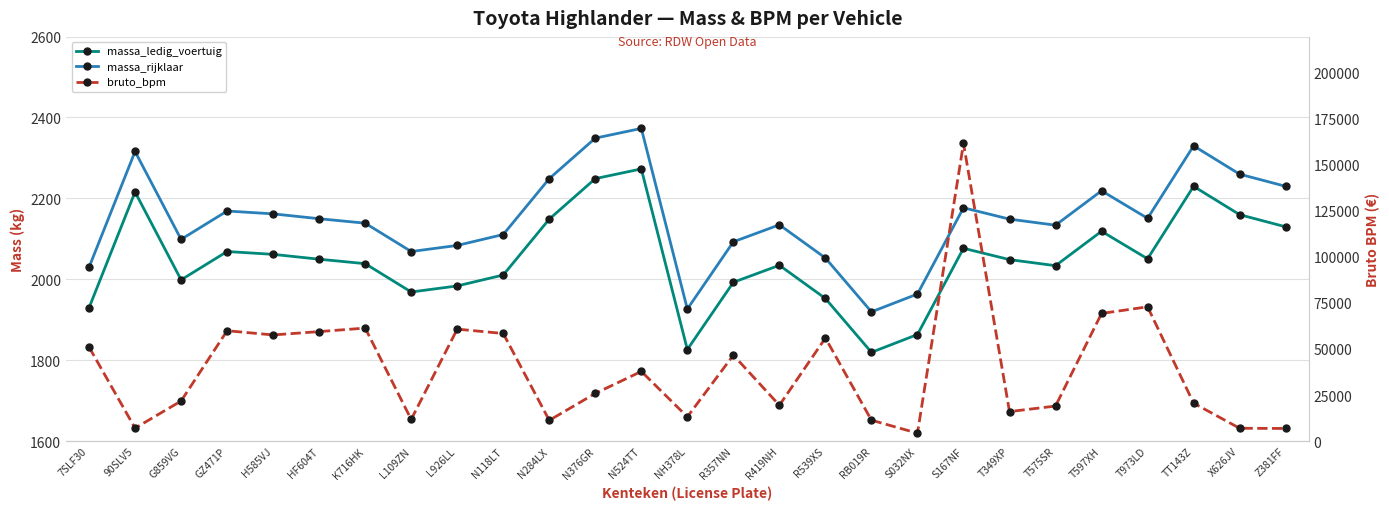

At which label does massa_ledig_voertuig reach its minimum?

RB019R